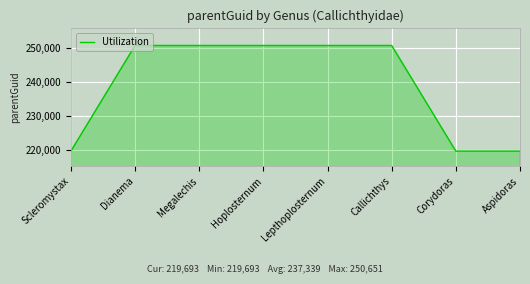

What is the maximum value shown in the chart?

250651